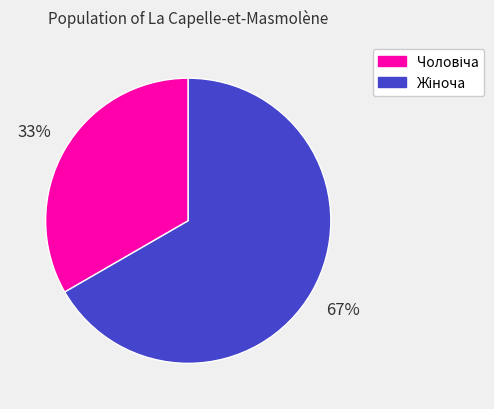

To the nearest percent, what is the average slice percentage?

50%